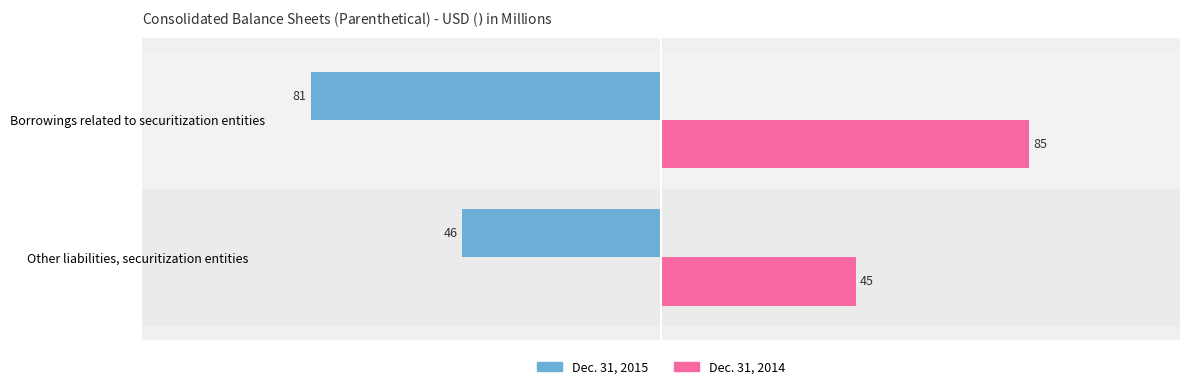

What is the difference between the maximum and minimum values in the Dec. 31, 2015 series?

35